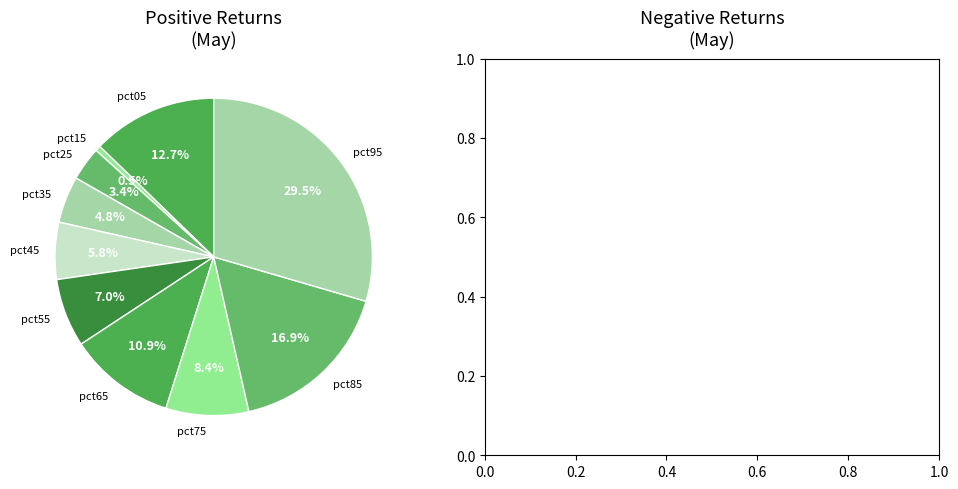

Rank the categories by value from highest to lowest.

pct95, pct85, pct05, pct65, pct75, pct55, pct45, pct35, pct25, pct15